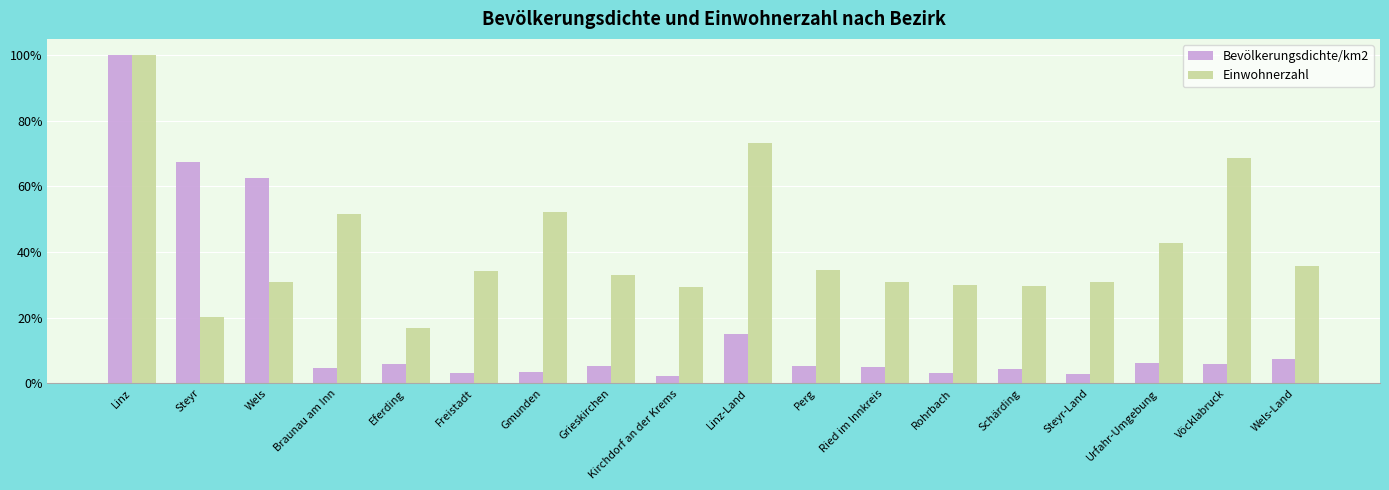

Which has a higher value, Schärding or Linz?

Linz